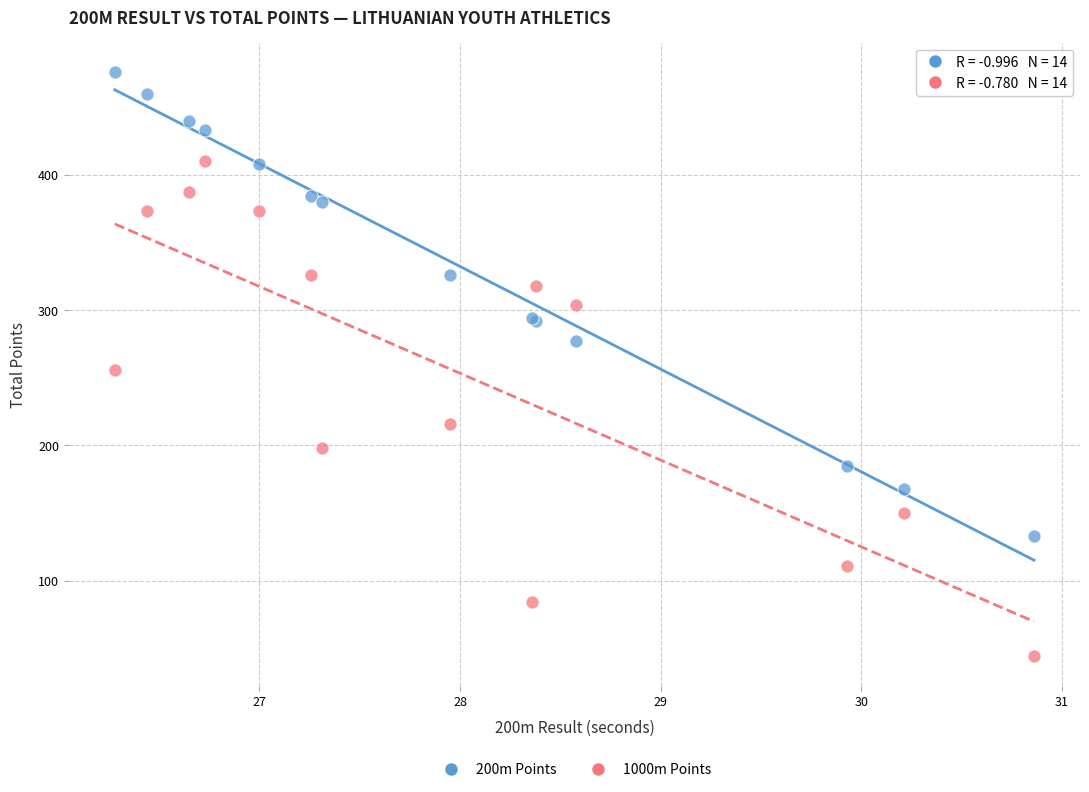

In the 1000m Points series, what Y value is closest to 227?

216